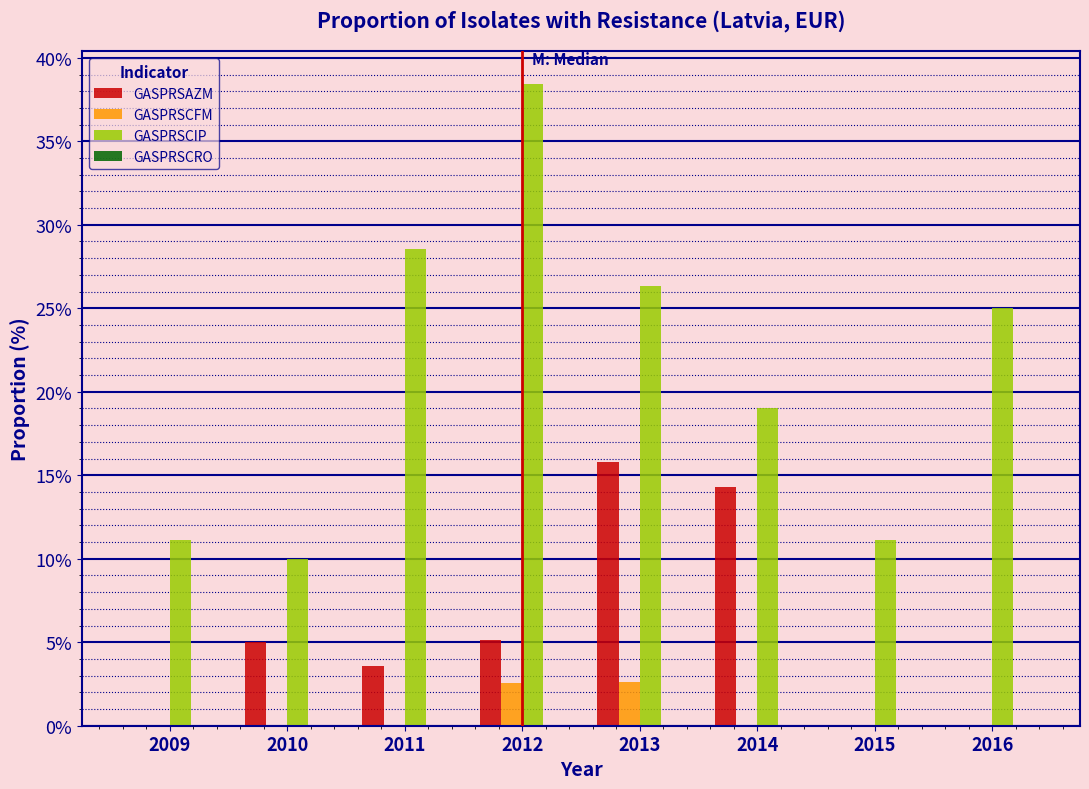

Which category has the highest value across all series?

2012